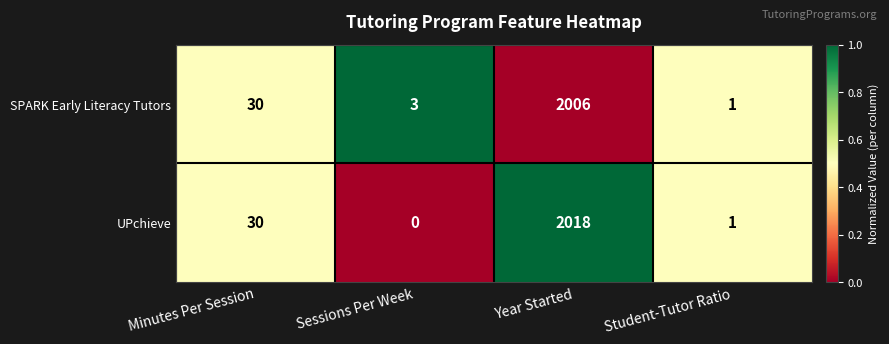

Rank the series by their maximum value, from lowest to highest.

SPARK Early Literacy Tutors, UPchieve